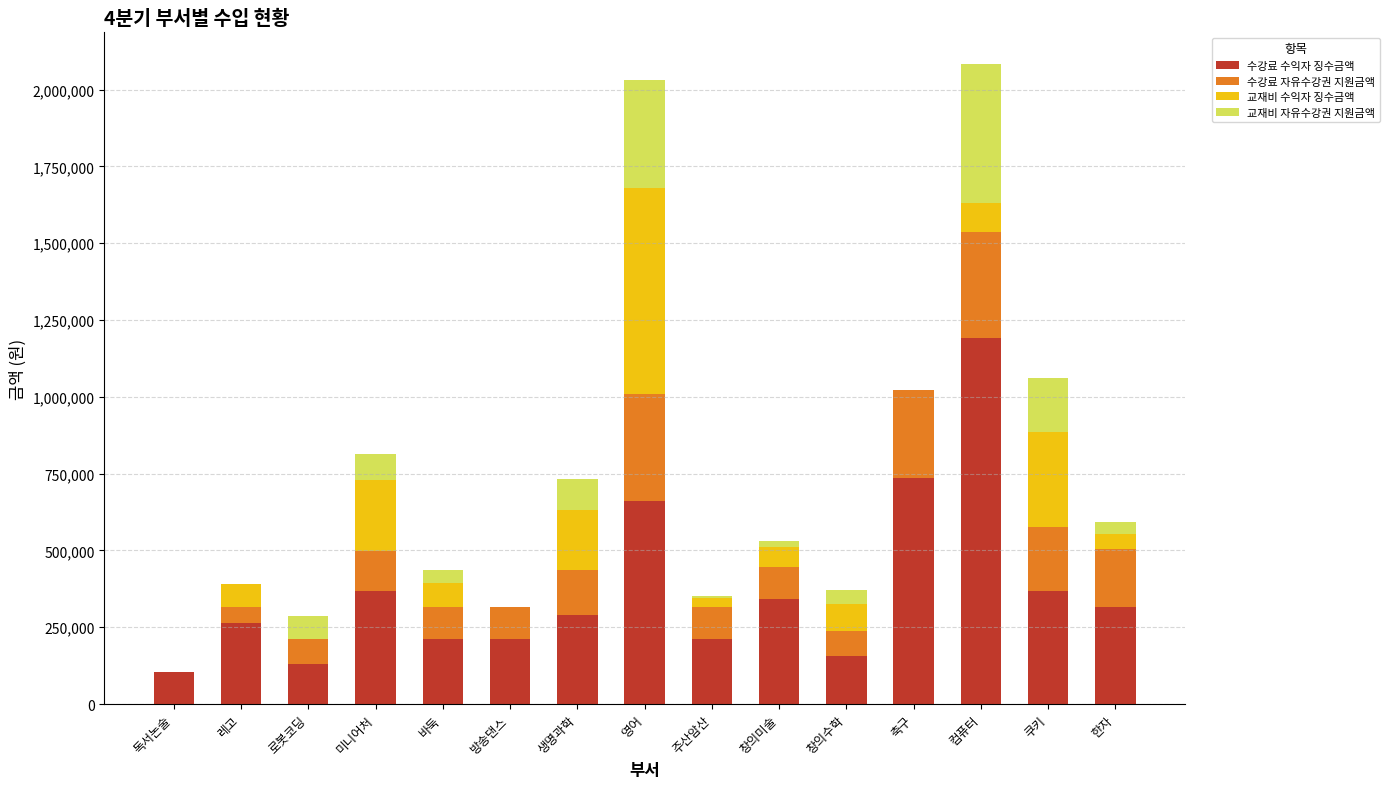

Does the chart contain stacked bars?

Yes